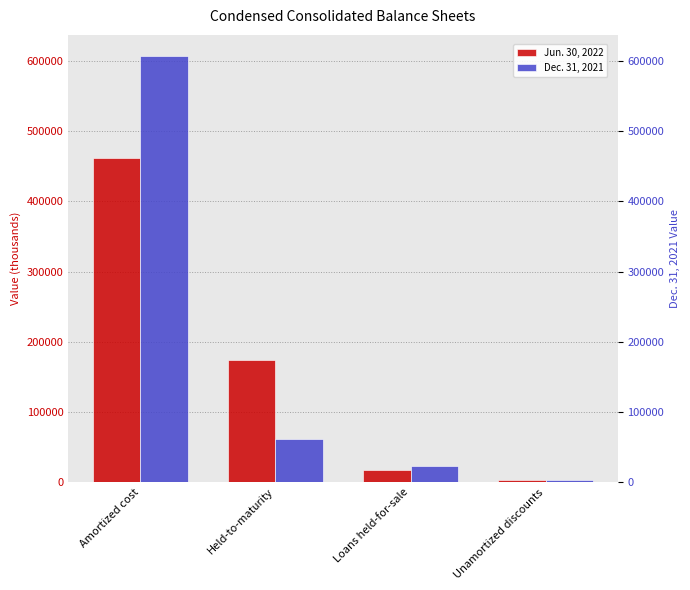

What is the sum of the Dec. 31, 2021 values at Loans held-for-sale and Held-to-maturity?

84701